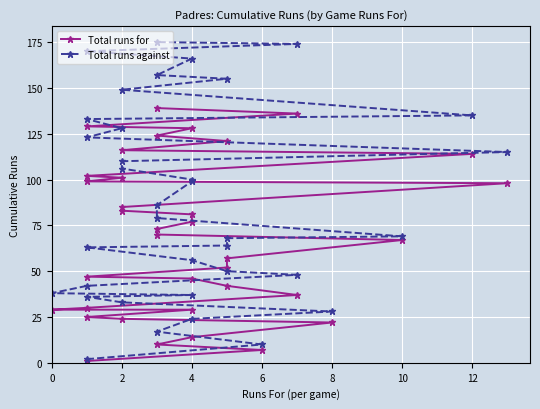

How many data points does each series have?

35